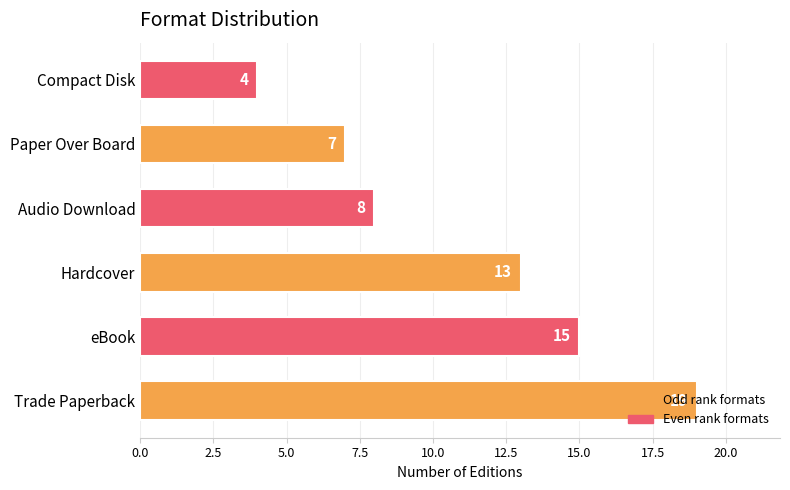

At which category does the chart reach its minimum across all series?

Compact Disk